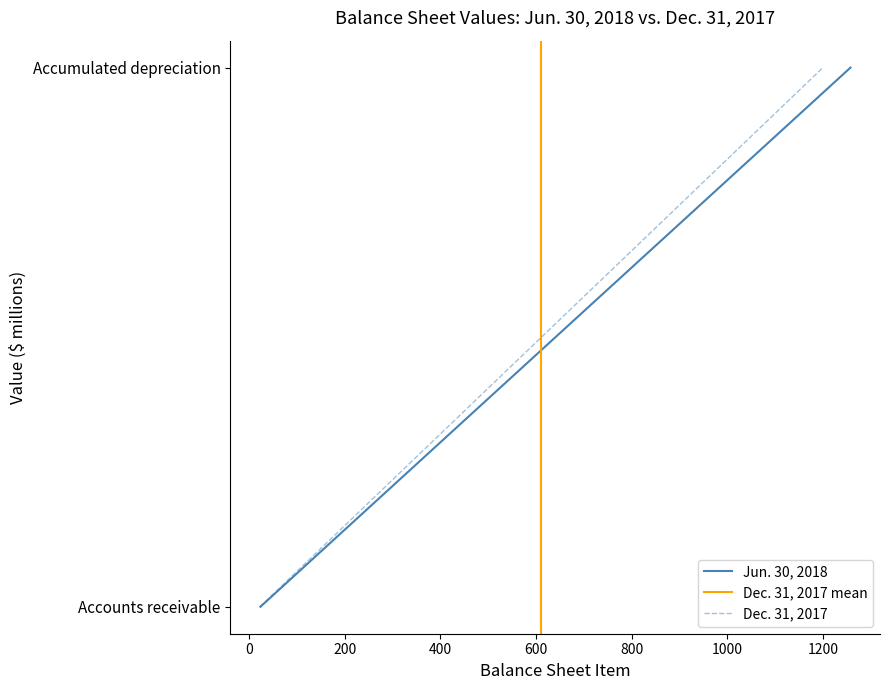

Does the chart have visible grid lines?

No